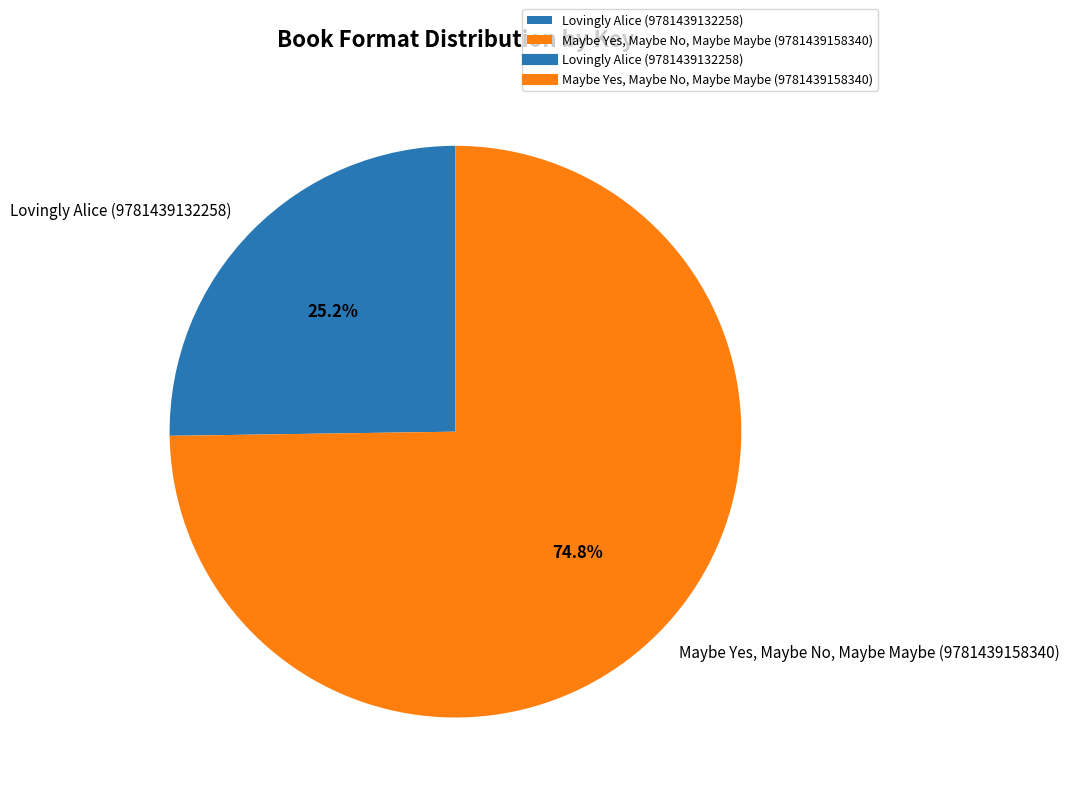

To the nearest percent, what is the difference between the Lovingly Alice (9781439132258) and Maybe Yes, Maybe No, Maybe Maybe (9781439158340) slice percentages?

50%